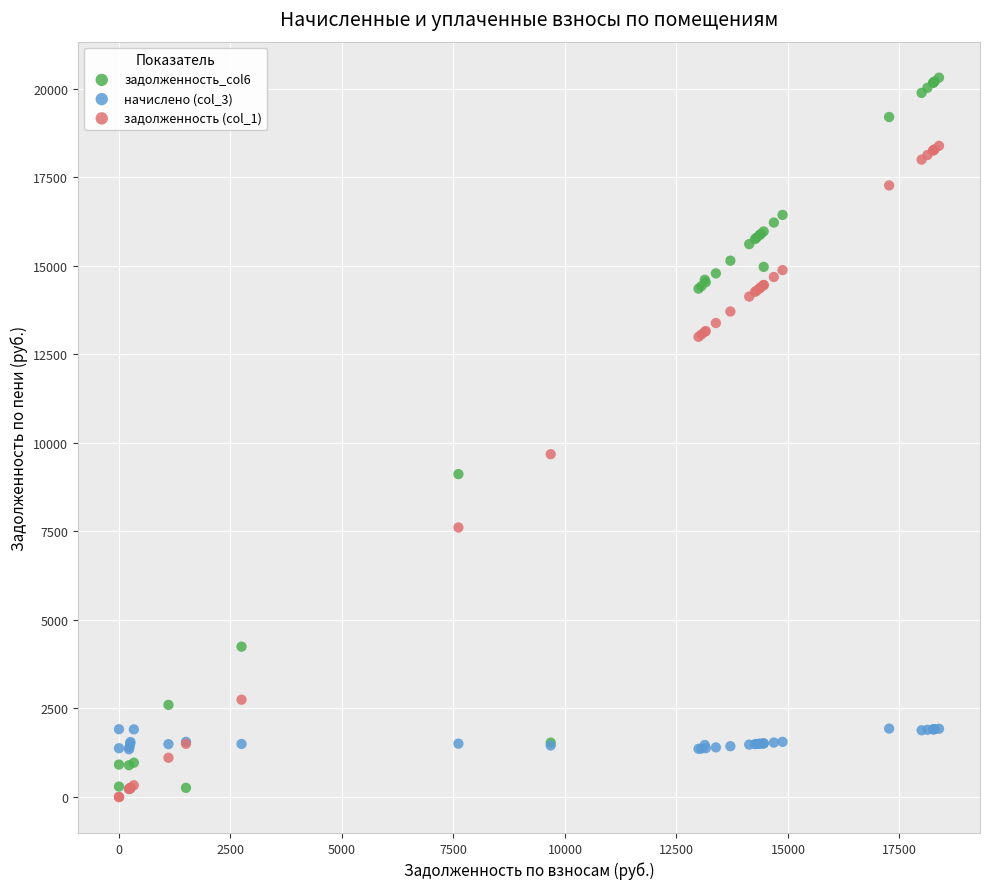

What are all the series names shown in the legend?

задолженность_col6, начислено (col_3), задолженность (col_1)